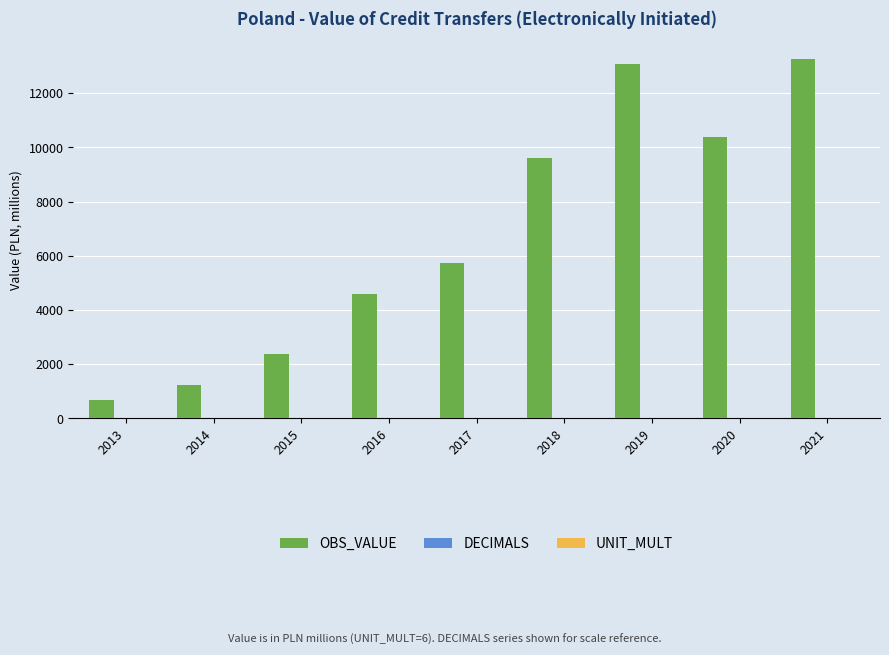

How many data points does each series have?

9